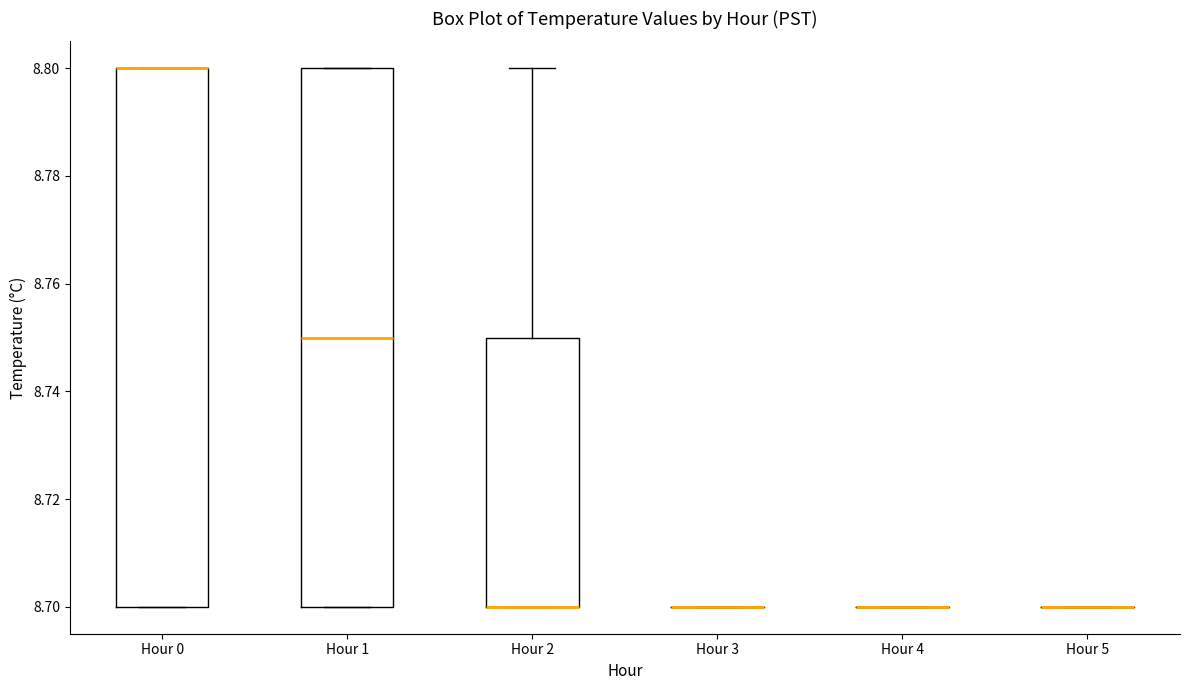

Reading left to right, read every box against the y-axis: the position of its median line, the range the box covers, and the ends of its whiskers. The values are not printed on the chart, so give them approximately, as read against the axis.

Hour 0: median 8.80 (drawn on the box's upper edge), box 8.70 to 8.80, whiskers 8.70 to 8.80
Hour 1: median 8.75, box 8.70 to 8.80, whiskers 8.70 to 8.80
Hour 2: median 8.70 (drawn on the box's lower edge), box 8.70 to 8.75, whiskers 8.70 to 8.80
Hour 3: box collapsed to a line at 8.70, whiskers 8.70 to 8.70
Hour 4: box collapsed to a line at 8.70, whiskers 8.70 to 8.70
Hour 5: box collapsed to a line at 8.70, whiskers 8.70 to 8.70